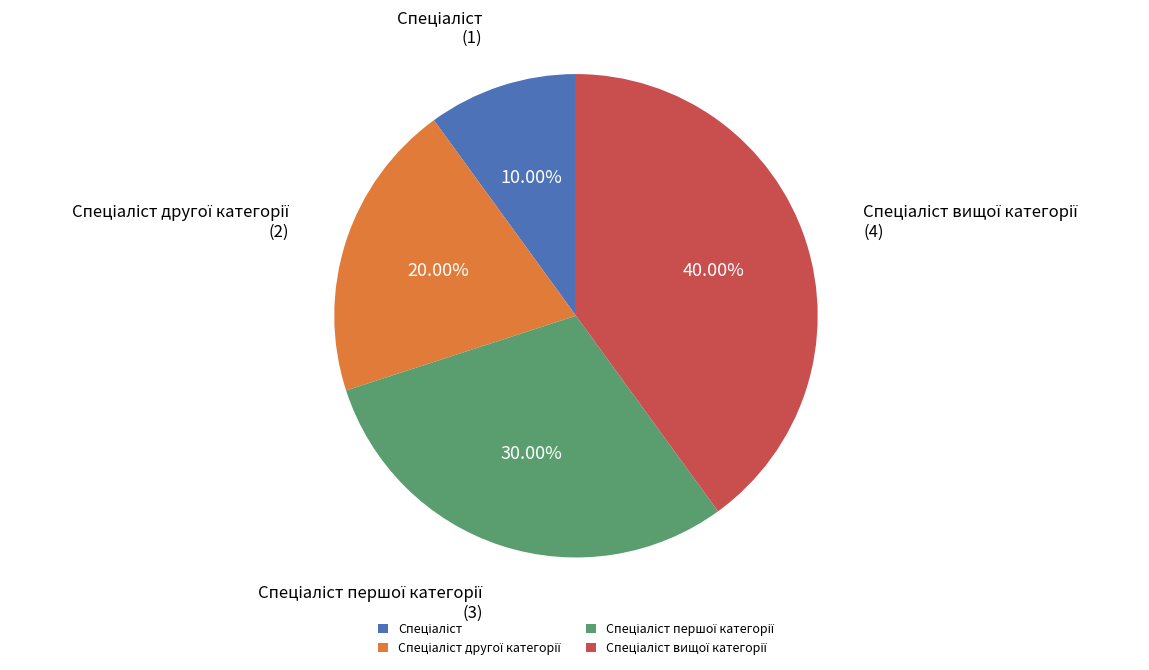

Does any single category account for the majority?

No